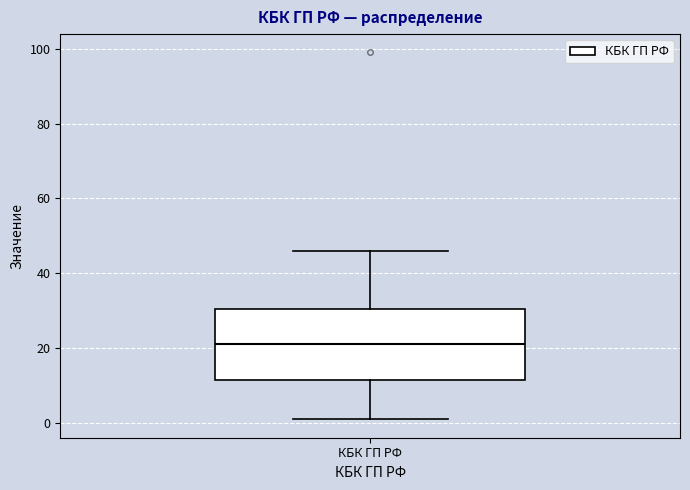

Where is the lower edge of the box for КБК ГП РФ on the y-axis? The values are not printed on the chart, so give them approximately, as read against the axis.

12